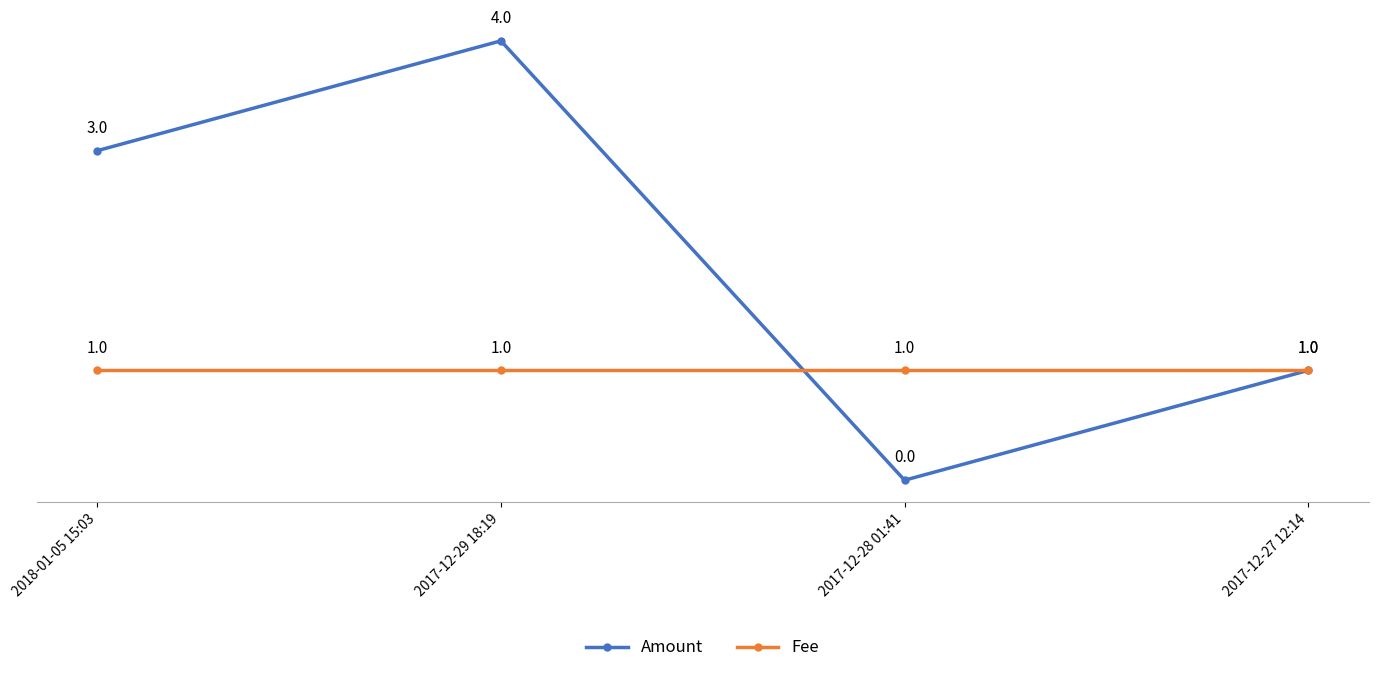

The Amount series shows 2 at 2017-12-28 01:41. True or false?

False